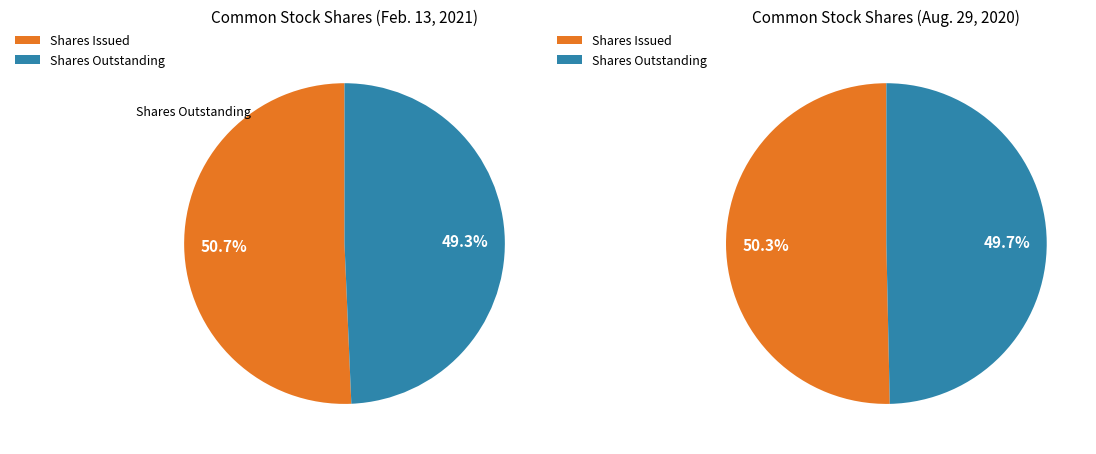

Is the sum of Common stock, shares issued and Common stock, shares outstanding greater than half?

Yes